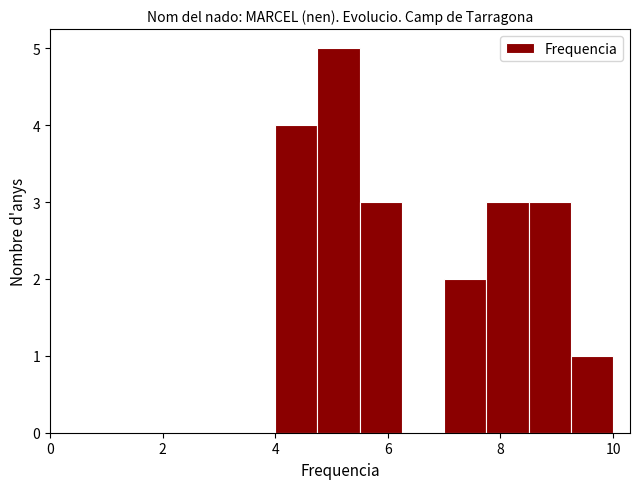

Around what value on the x-axis is the tallest bar? Give the approximate position of its centre, as read against the axis.

5.2